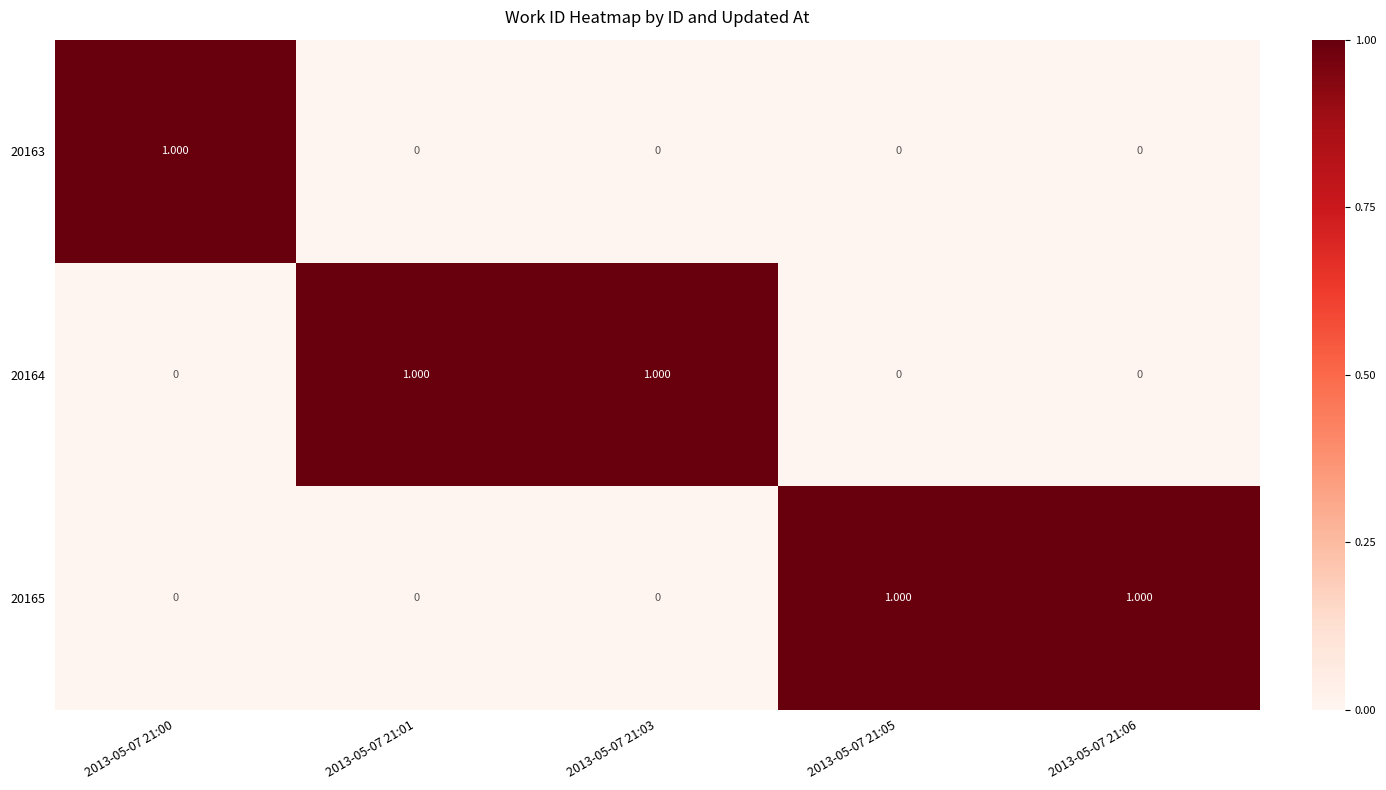

Is the value of 20164 at 2013-05-07 21:01 greater than the value of 20165 at 2013-05-07 21:00?

Yes